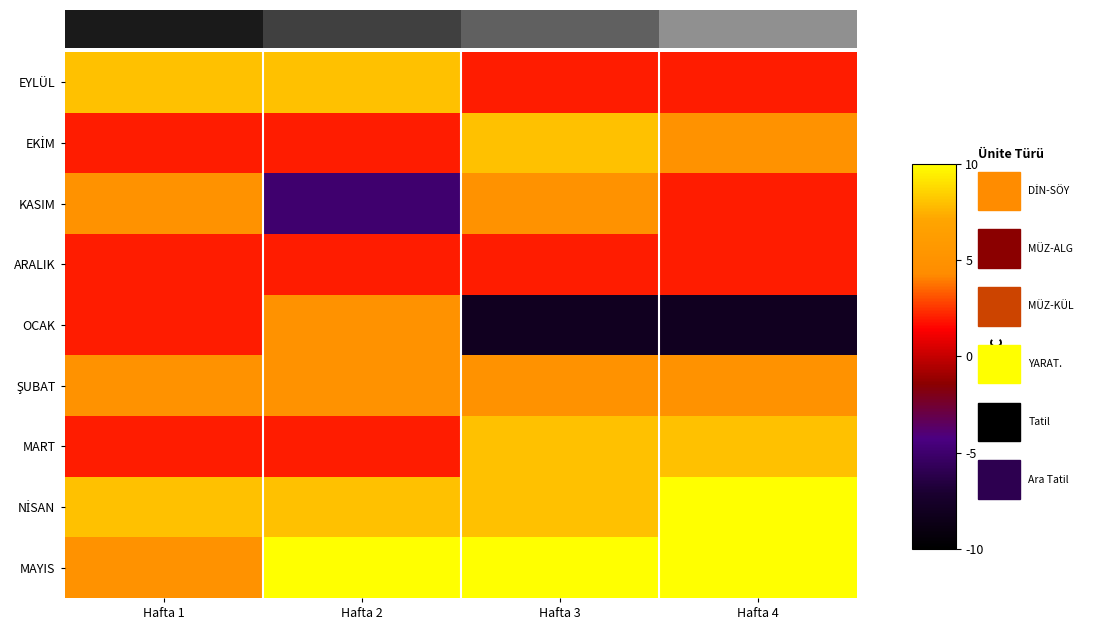

At which category is the sum across all series the highest?

Hafta 3